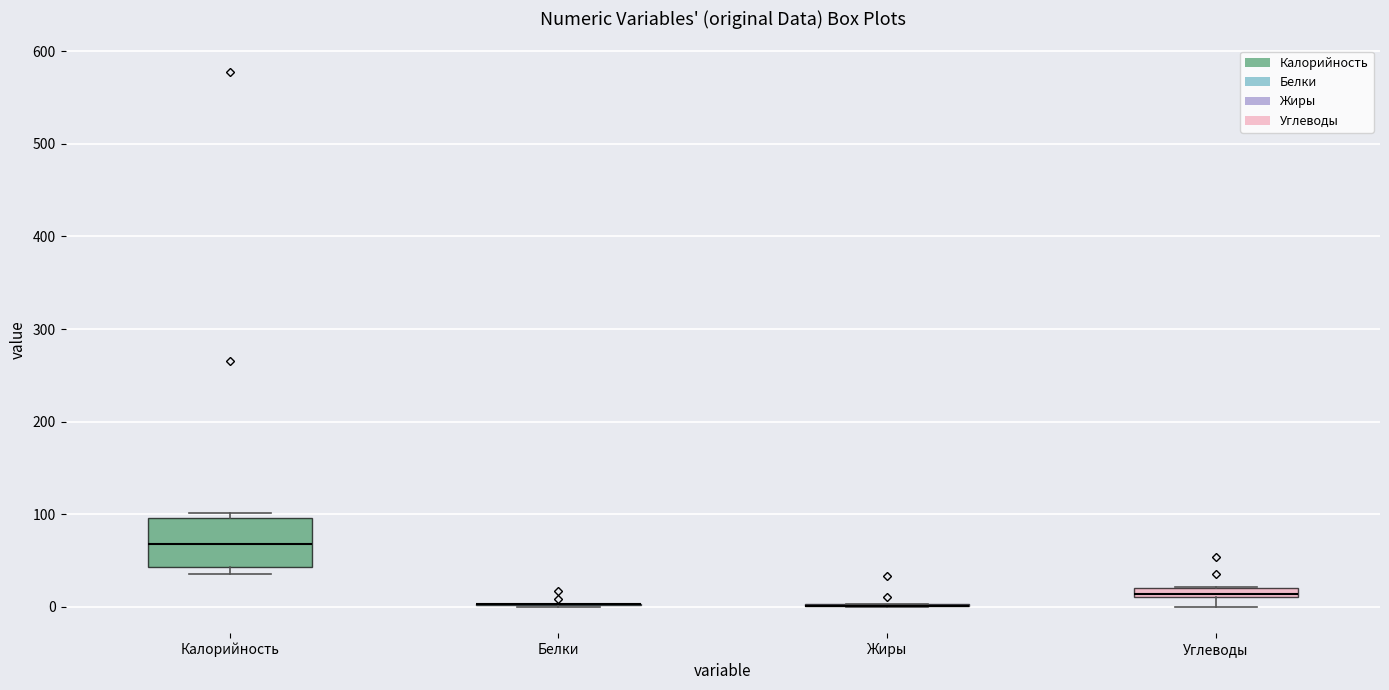

Where does the median line of the box for Калорийность sit on the y-axis? The values are not printed on the chart, so give them approximately, as read against the axis.

70